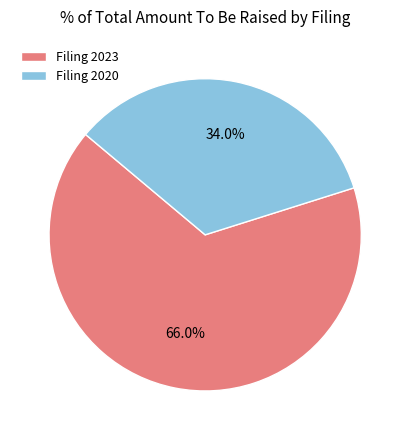

What percentage do Filing 2023 and Filing 2020 together represent?

100.0%